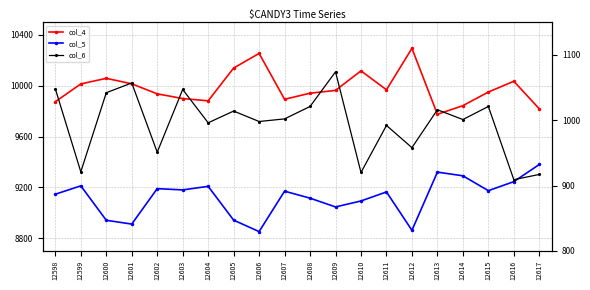

Count the number of data series in this chart.

3